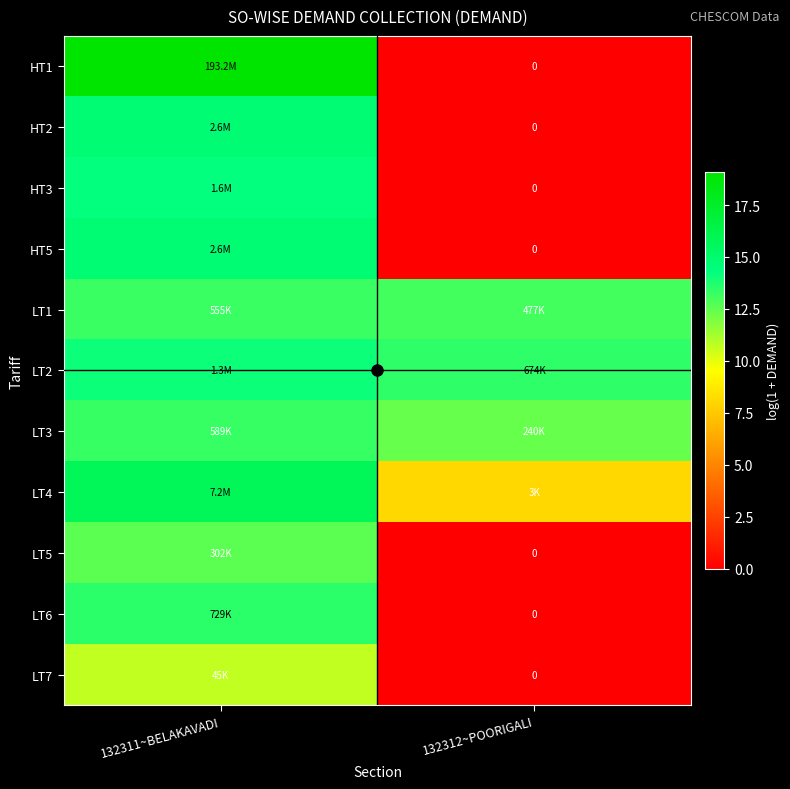

At which category does the chart reach its peak across all series?

132311~BELAKAVADI